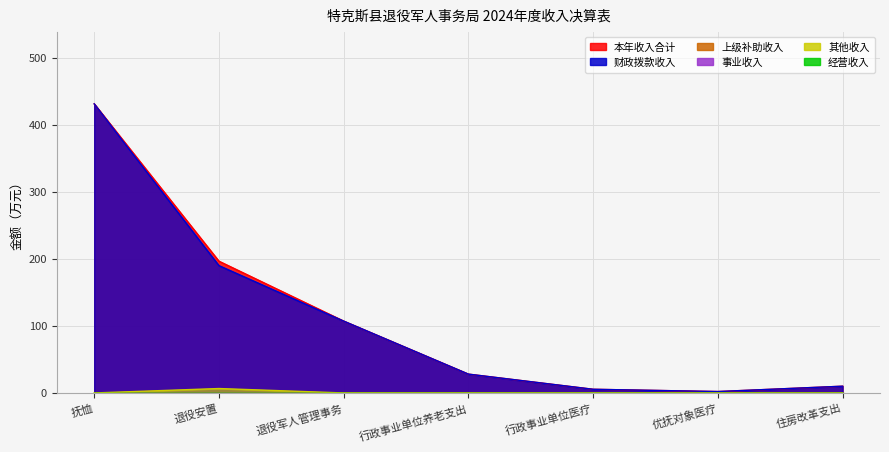

Is it true that 其他收入 equals 0.0 at 行政事业单位医疗?

True